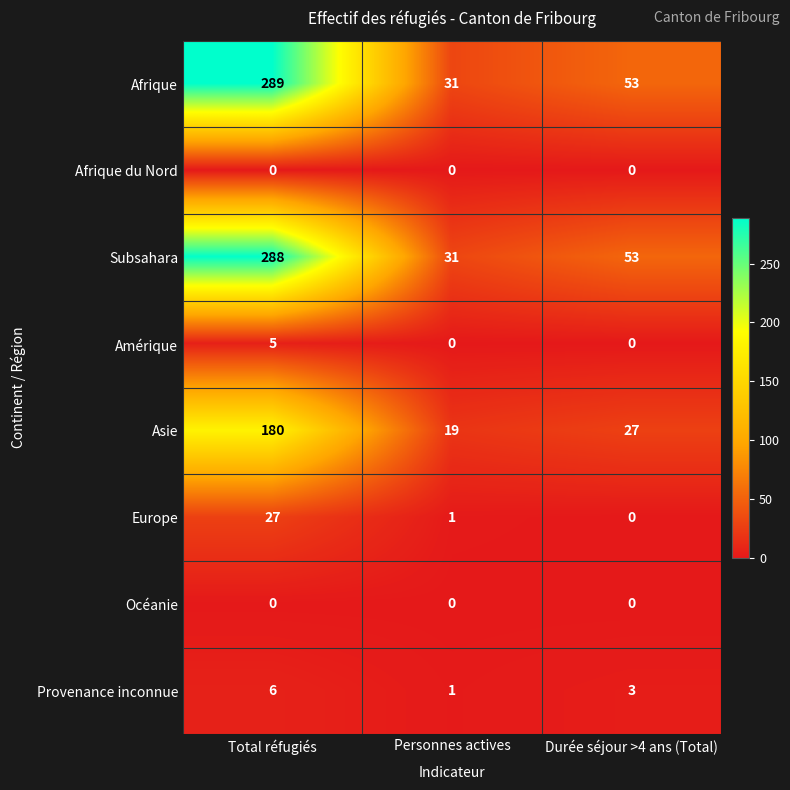

How many series are shown in this chart?

8